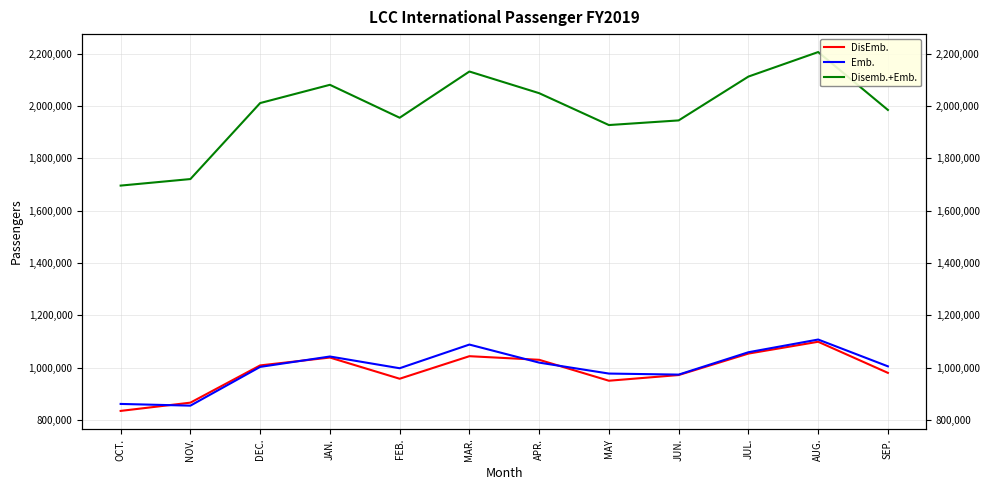

At which label does Disemb.+Emb. reach its minimum?

OCT.